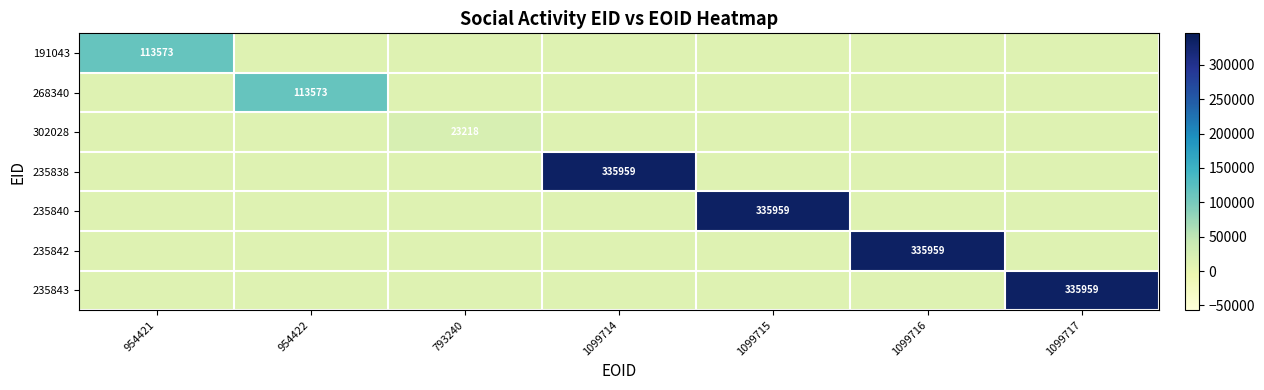

True or false: 235840 has a value of 335959 at 1099715.

True